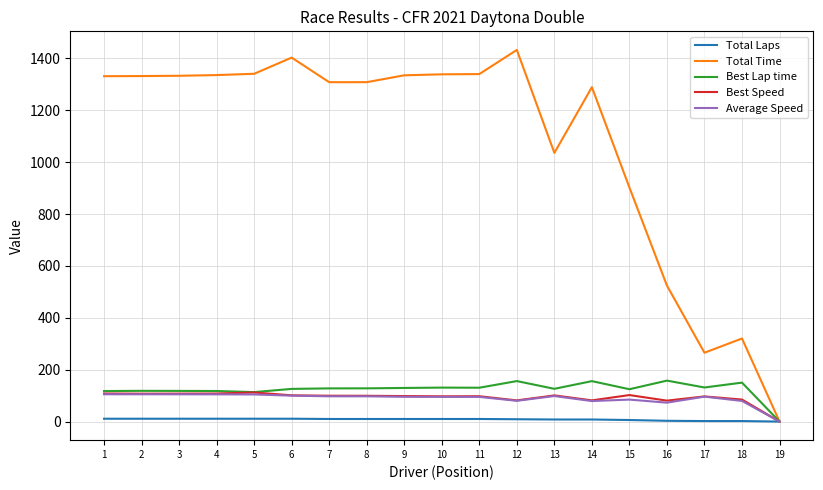

Is it true that Total Time equals 59.7 at 17?

False